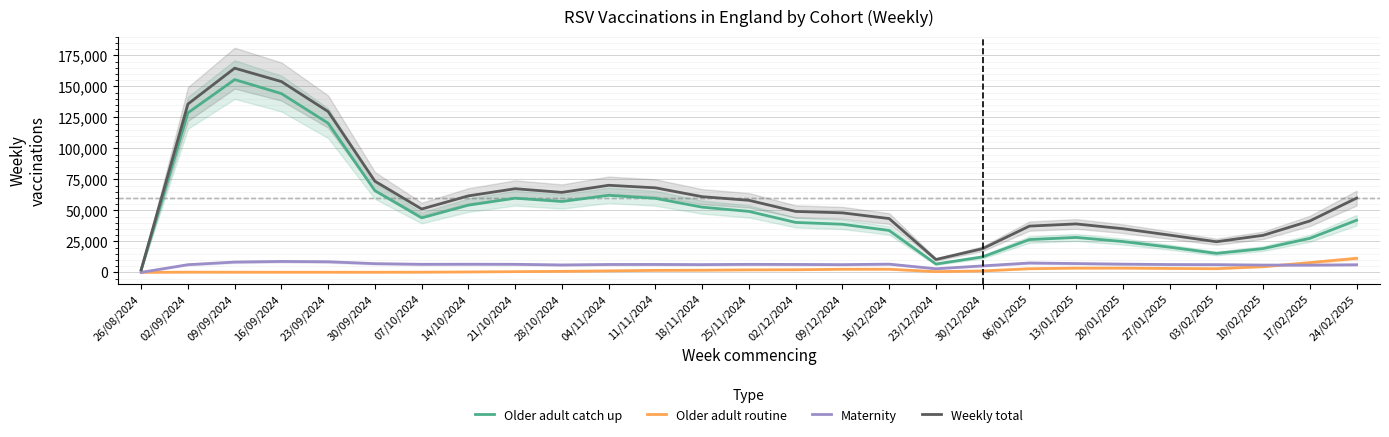

At which label does Weekly total first exceed 51128?

02/09/2024